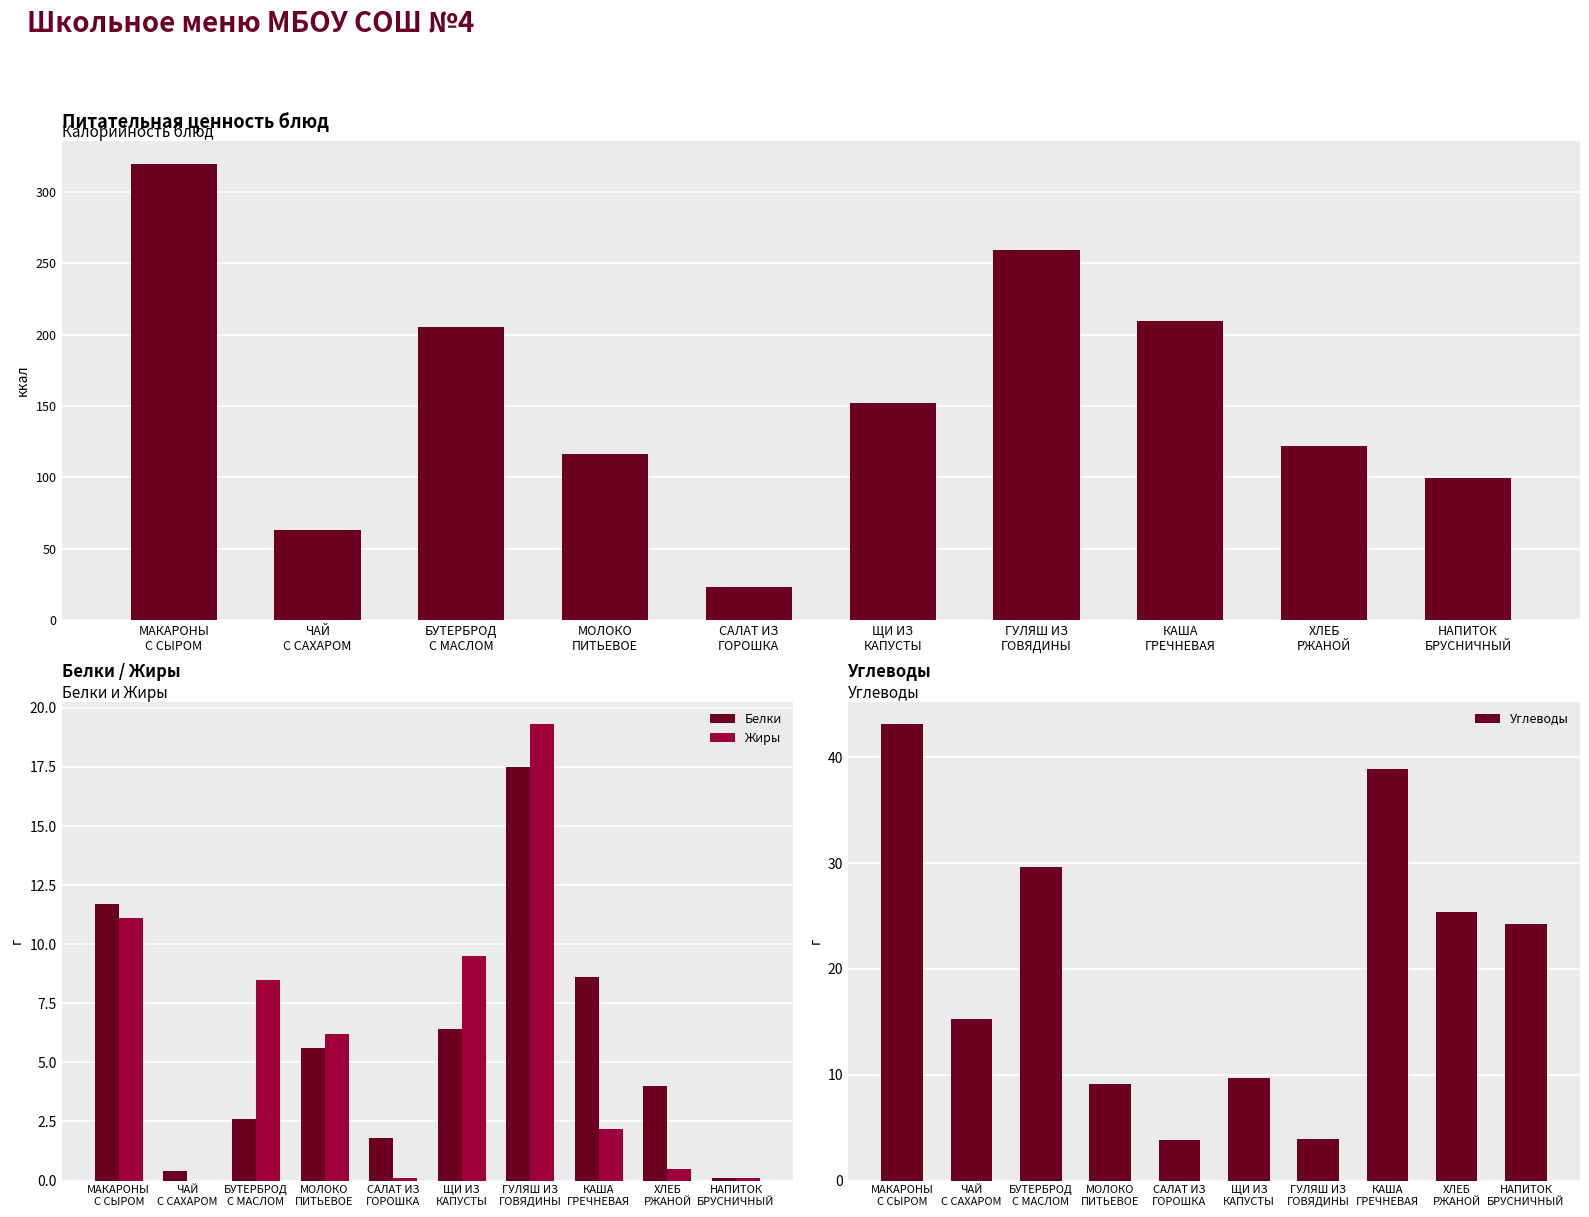

Is the value of Углеводы at ГУЛЯШ ИЗ
ГОВЯДИНЫ greater than the value of Калорийность at БУТЕРБРОД
С МАСЛОМ?

No